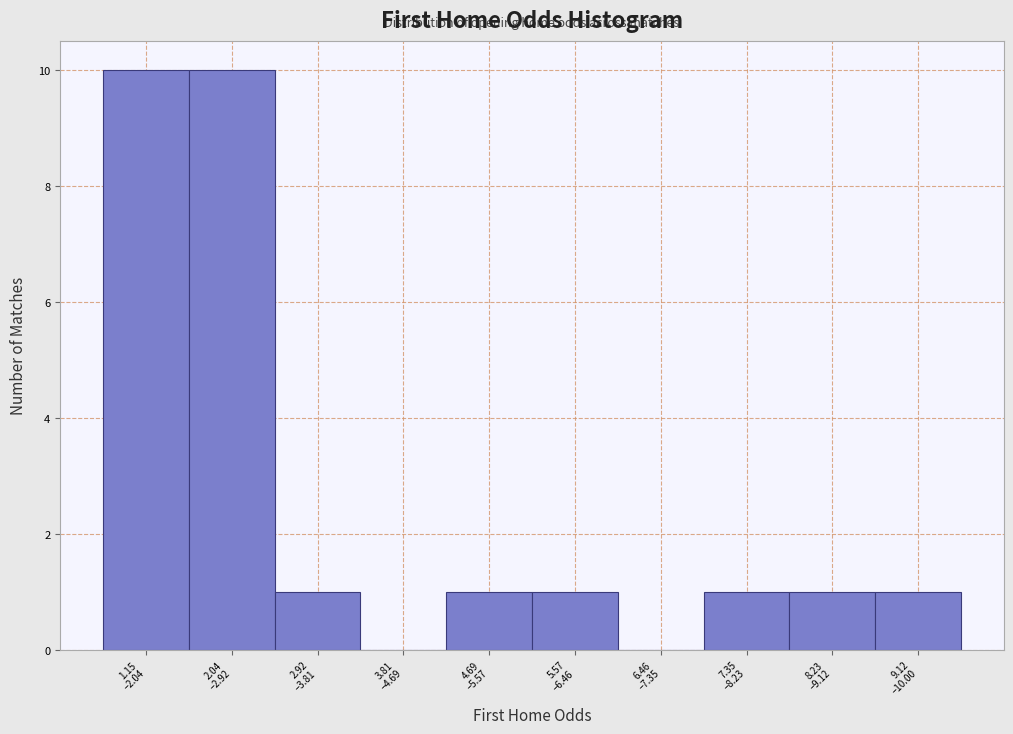

What is the greatest value displayed?

10